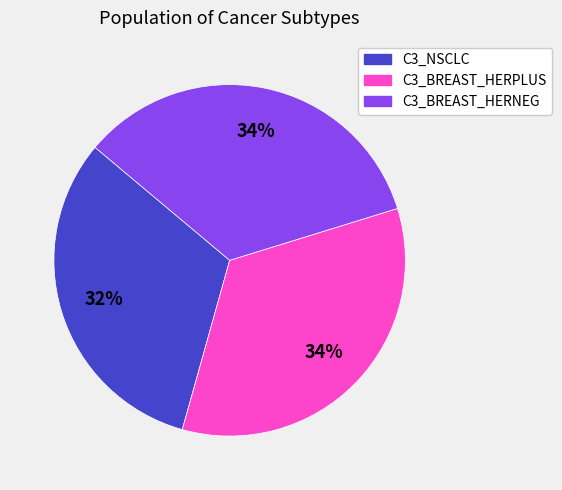

What is the smallest slice in the pie chart?

C3_NSCLC